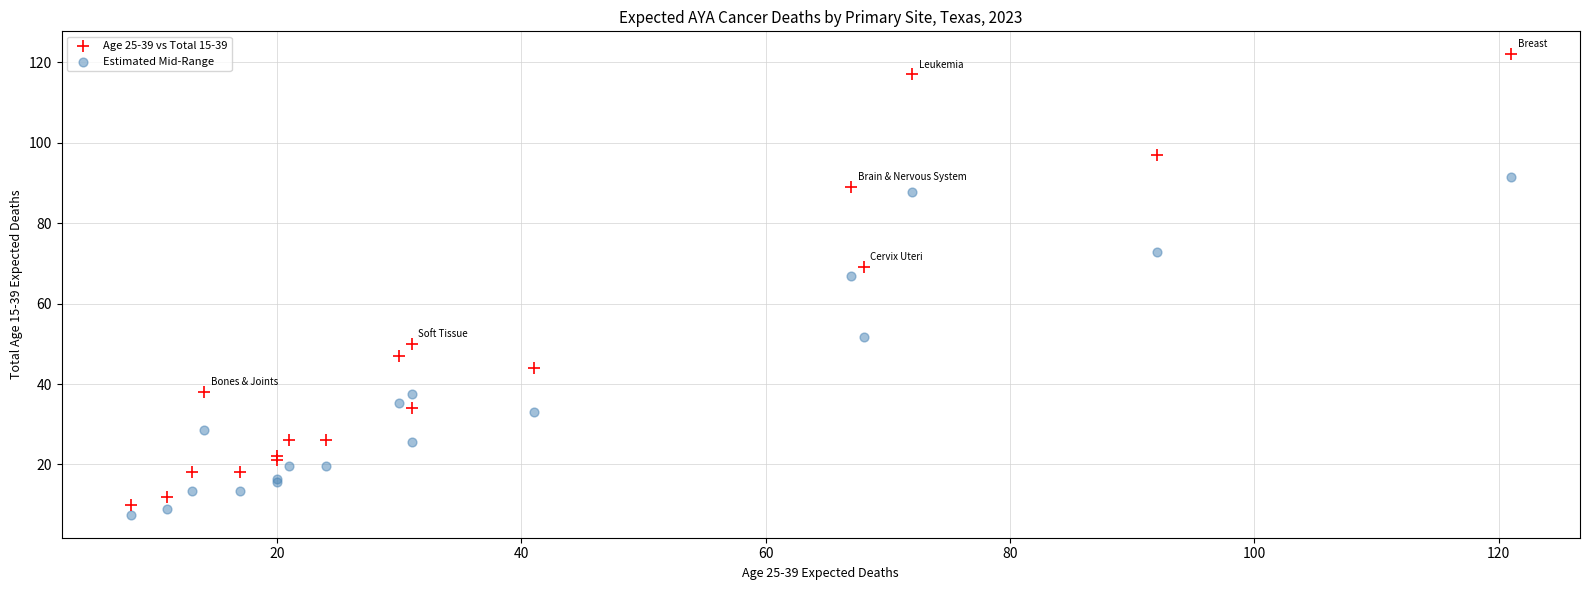

Which series has the widest spread of Y values?

Age 25-39 vs Total 15-39